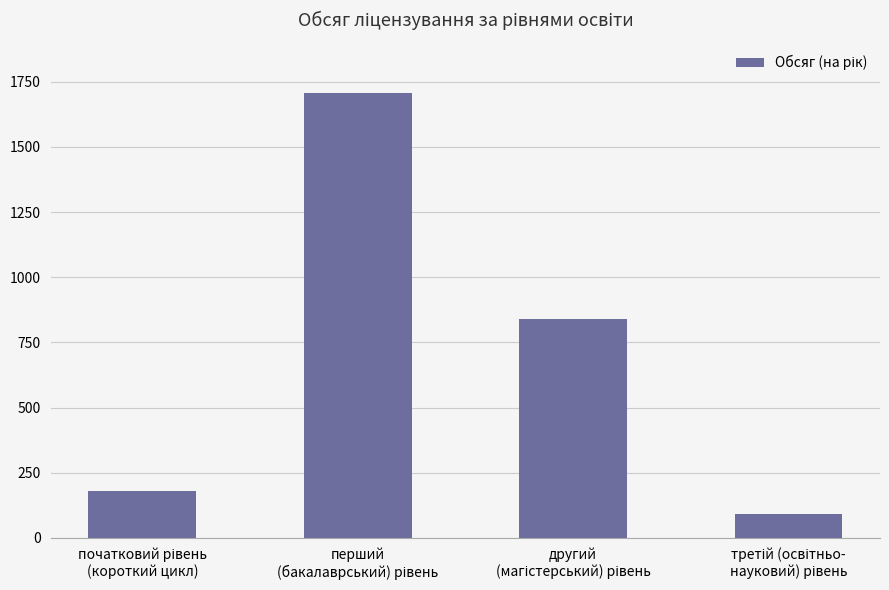

Count the number of data series in this chart.

1